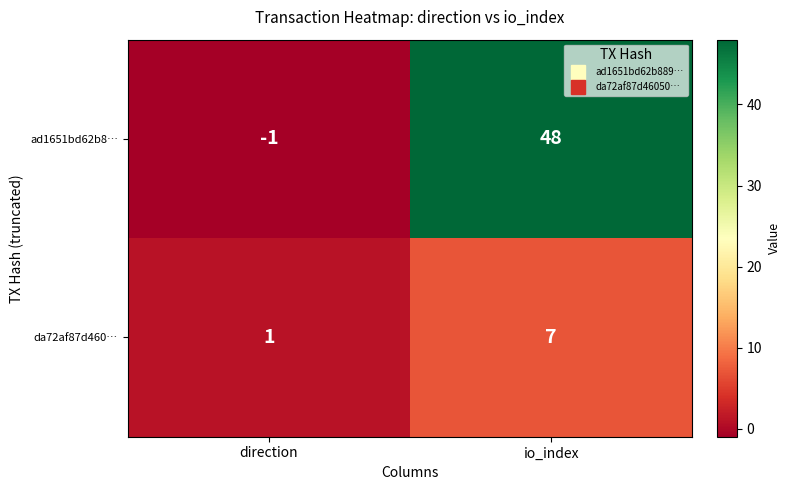

What is the maximum value for ad1651bd62b8…?

48